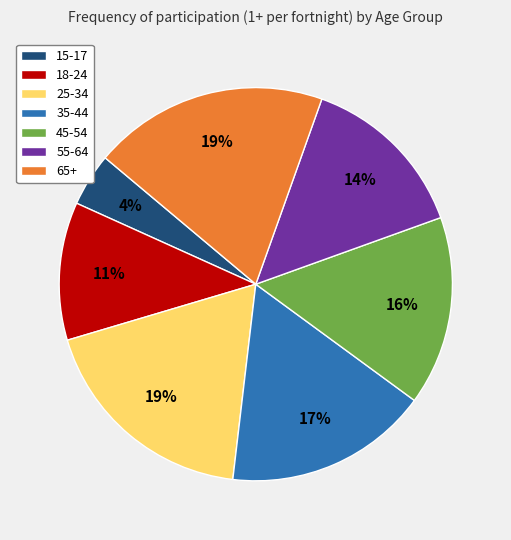

True or false: 55-64 accounts for 14% of the total.

True